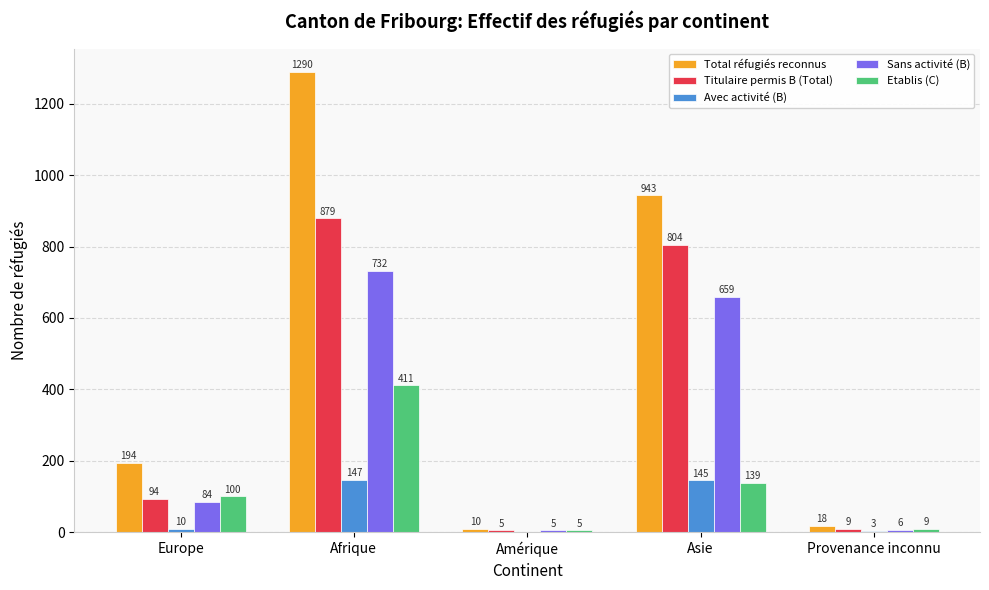

Count the number of categories in the chart.

5